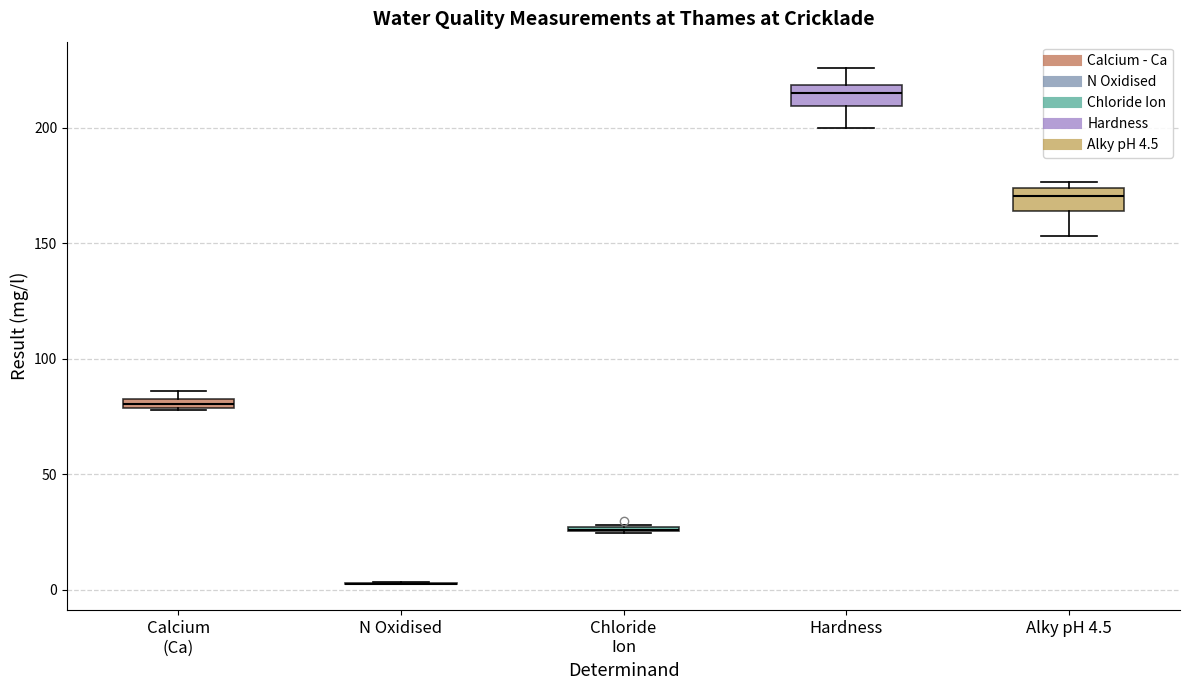

Where is the upper edge of the box for Alky pH 4.5 on the y-axis? The values are not printed on the chart, so give them approximately, as read against the axis.

175